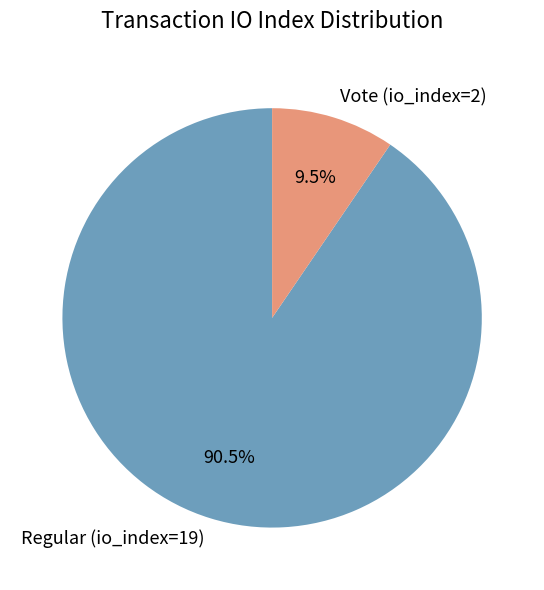

How many slices are in this pie chart?

2